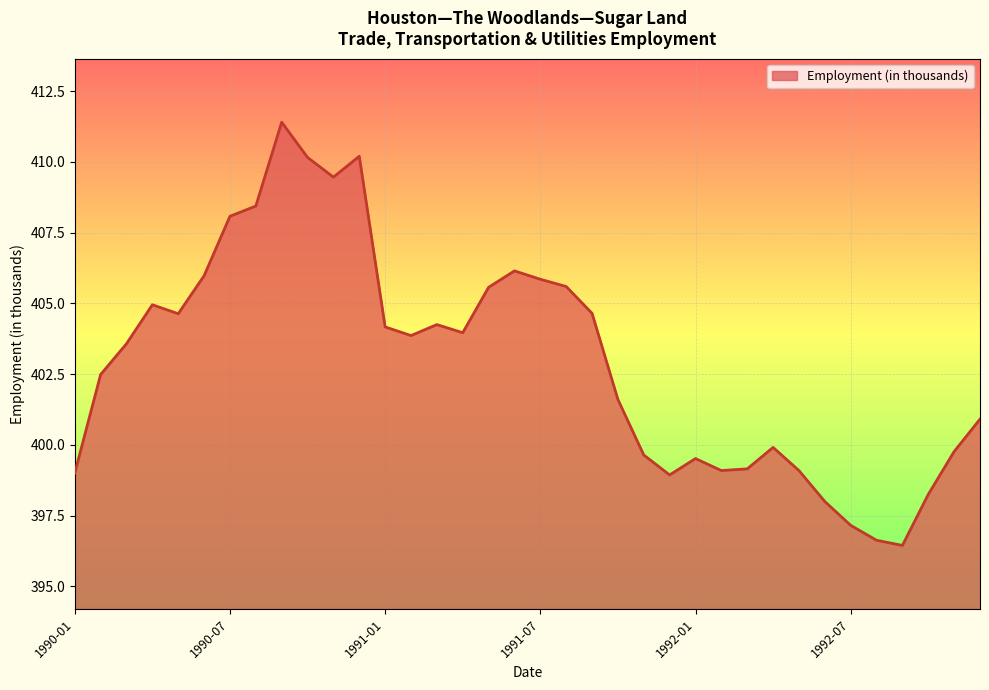

Count the number of data series in this chart.

1